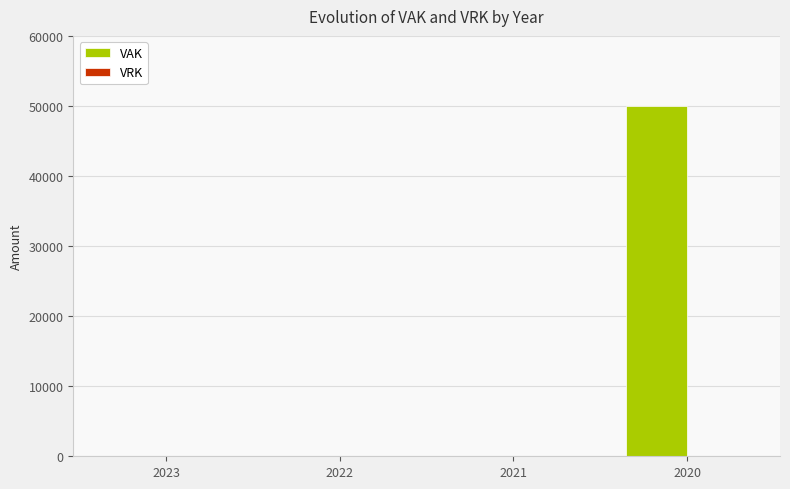

The chart shows a value of 50000 at 2020. True or false?

True